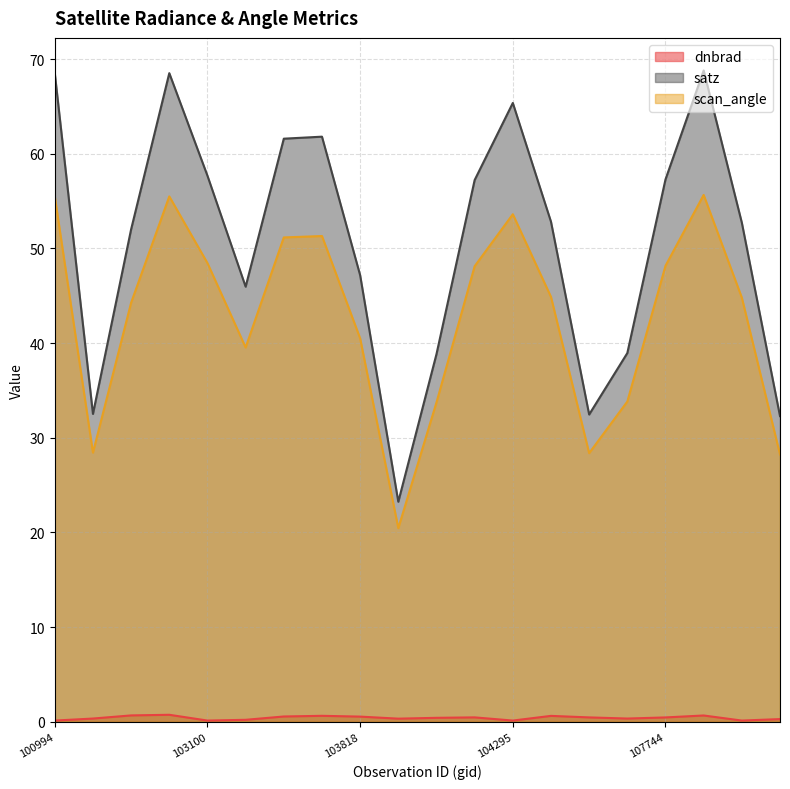

Where is satz nearest to the value 46?

103574